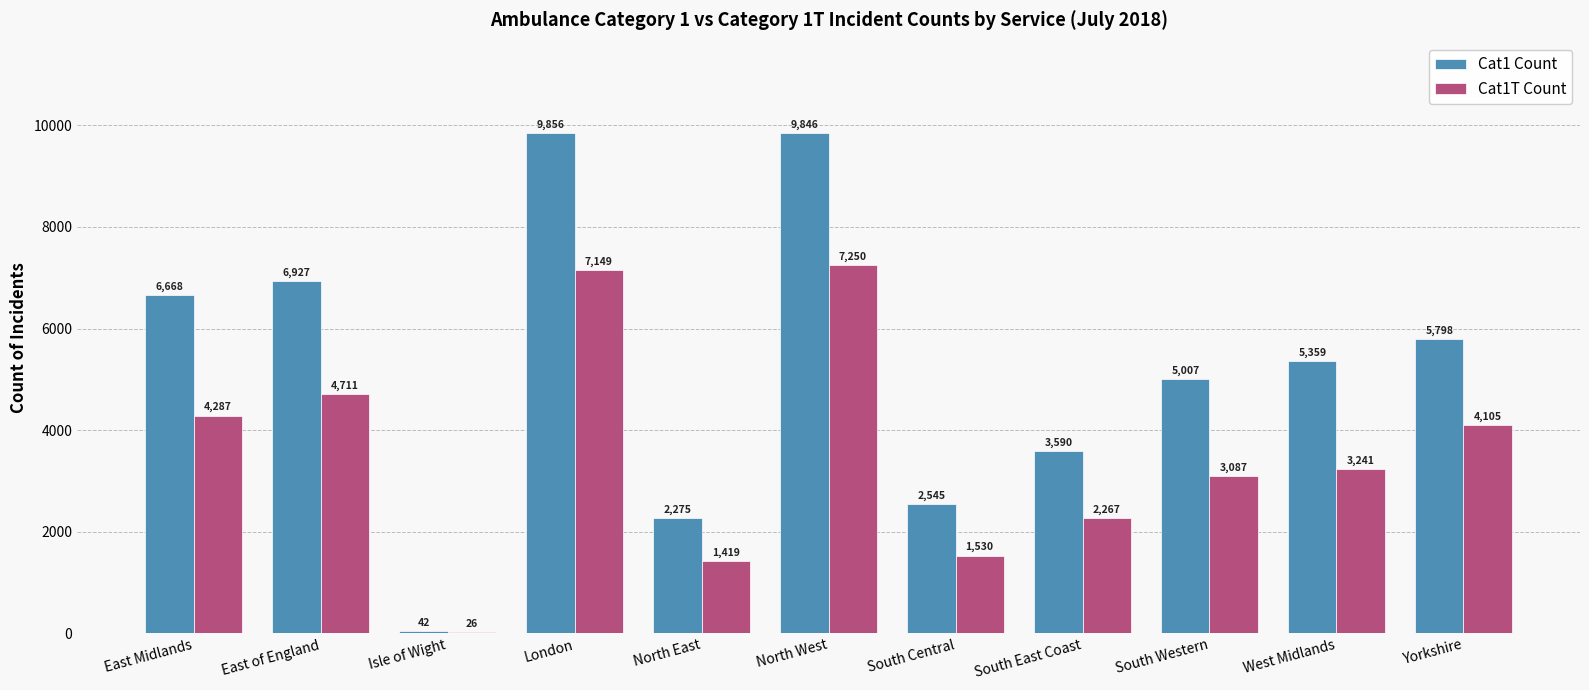

Count the number of data series in this chart.

2